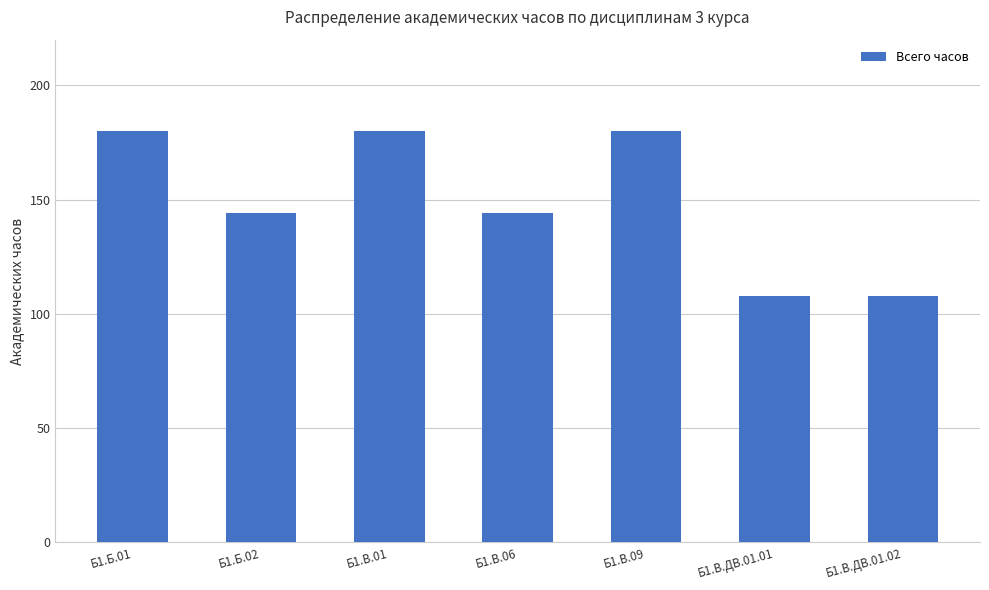

True or false: the data shows 144 at Б1.Б.02.

True